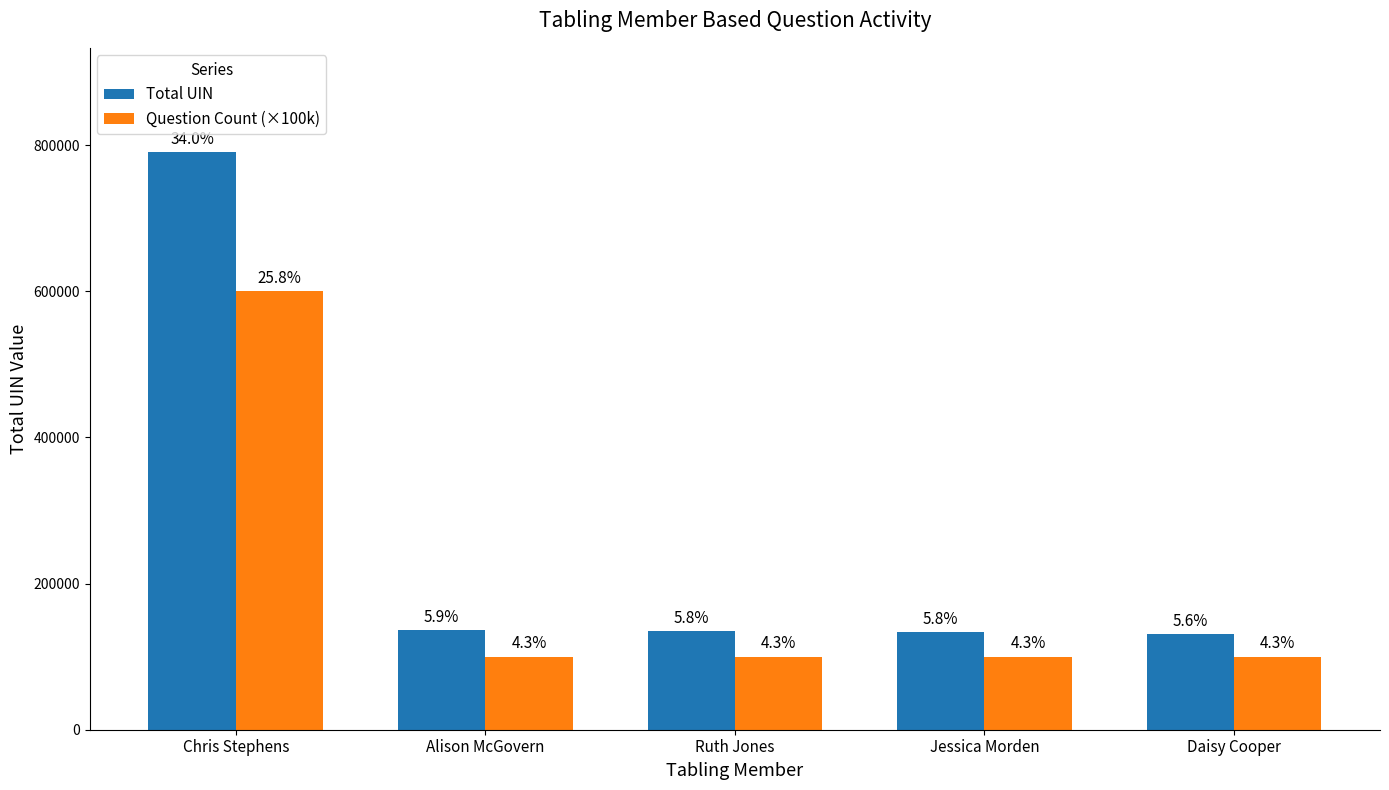

What is the difference between the Total UIN values at Ruth Jones and Chris Stephens?

655425